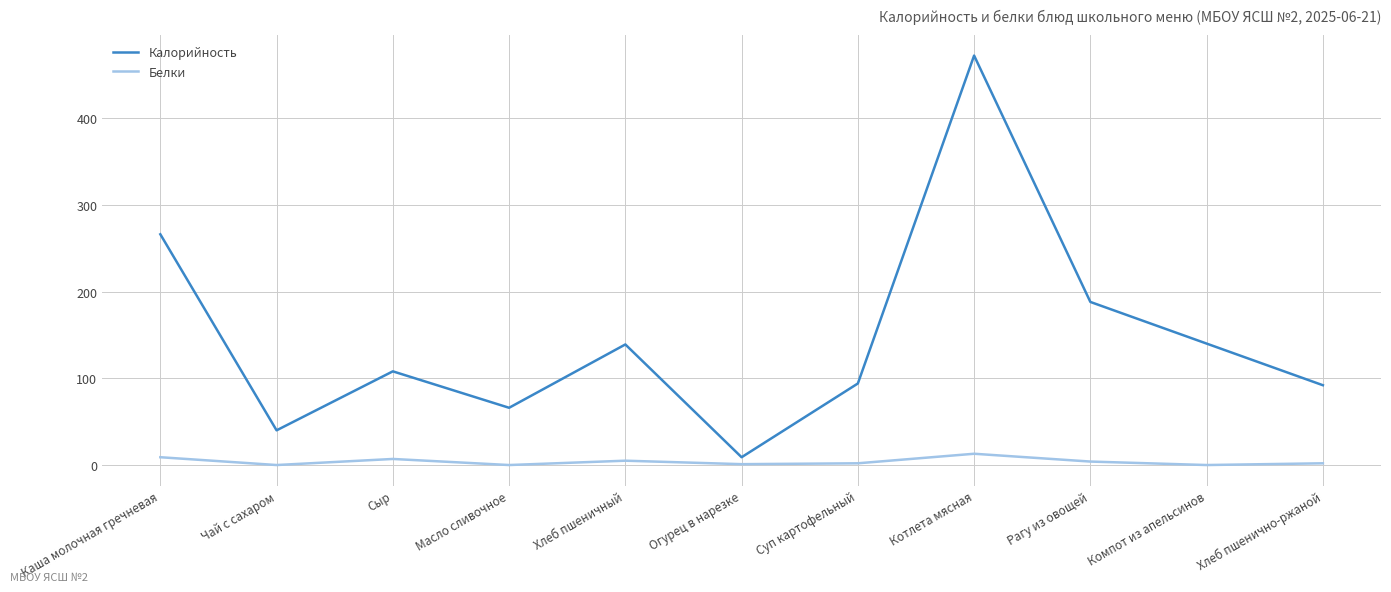

How many lines are shown in the chart?

2